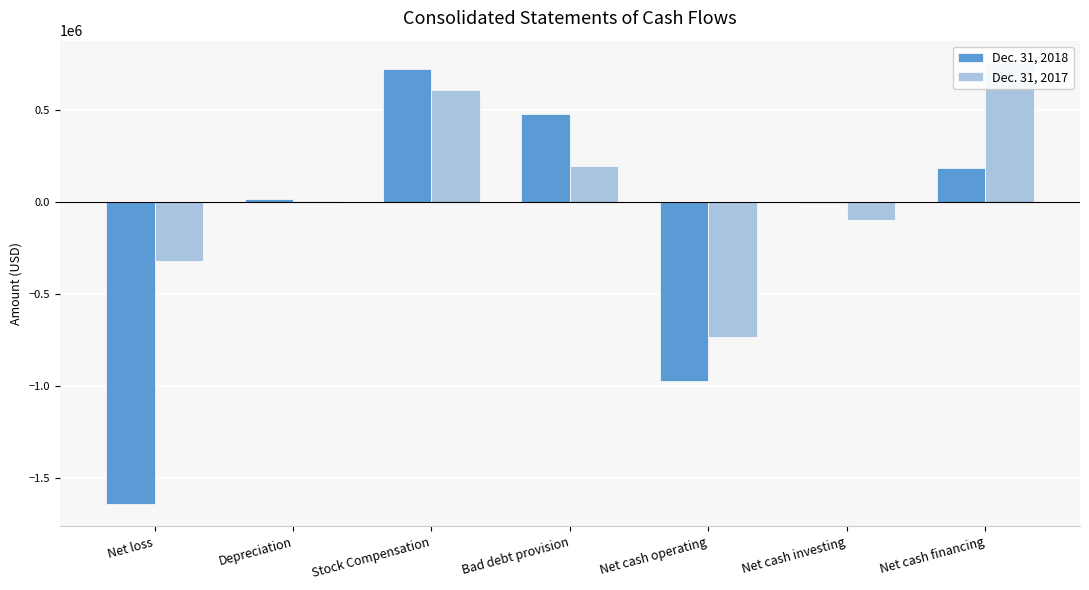

Where is Dec. 31, 2018 nearest to the value -460886?

Net cash investing